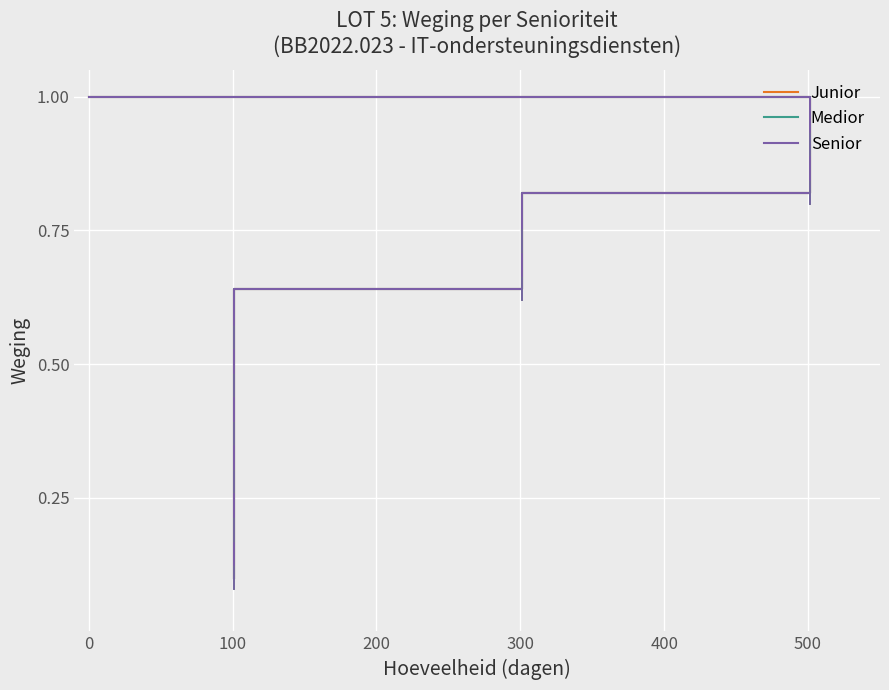

True or false: Senior and Junior intersect in this chart.

False